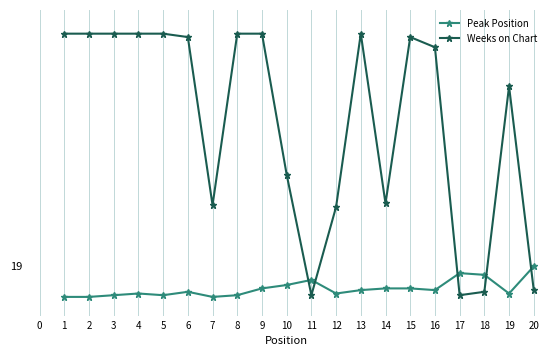

Which series changed the most between 4 and 16?

Weeks on Chart